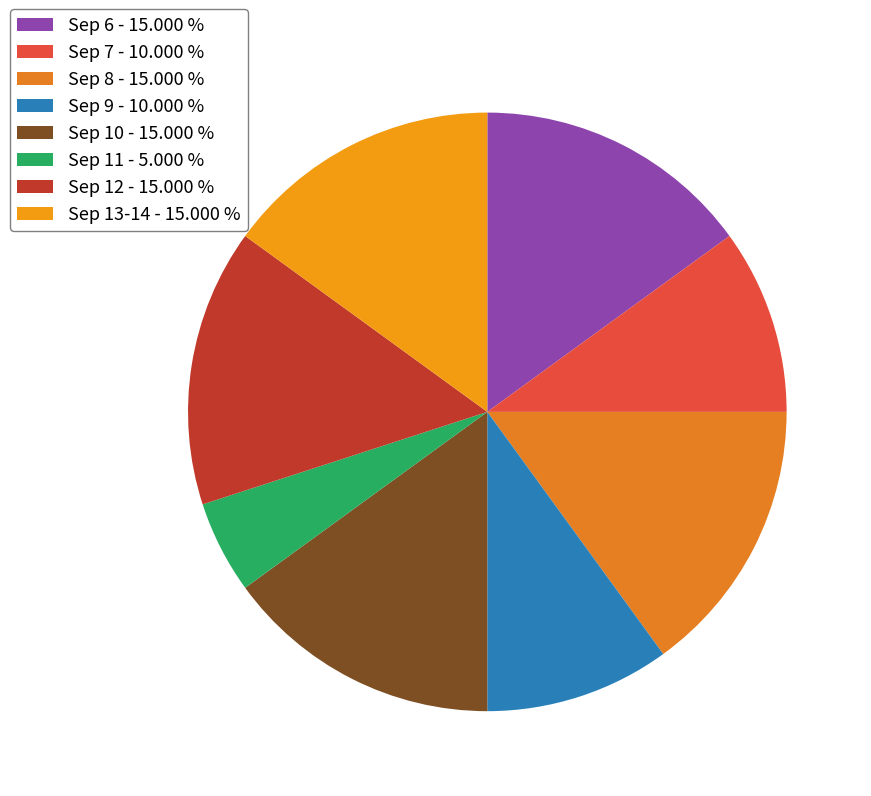

How many slices are in this pie chart?

8